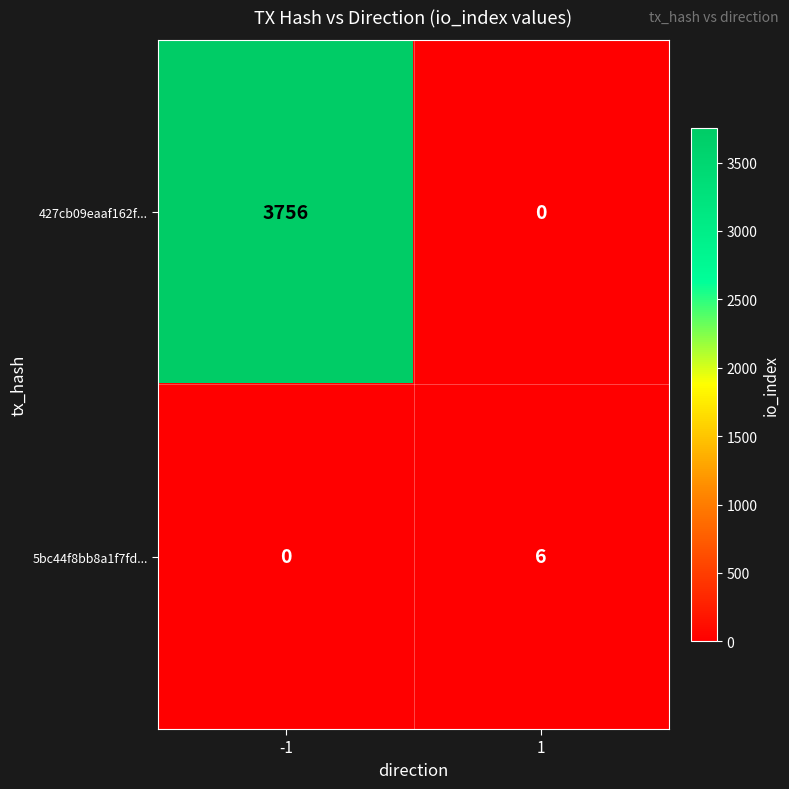

Which series has the largest total across all categories?

427cb09eaaf162f...